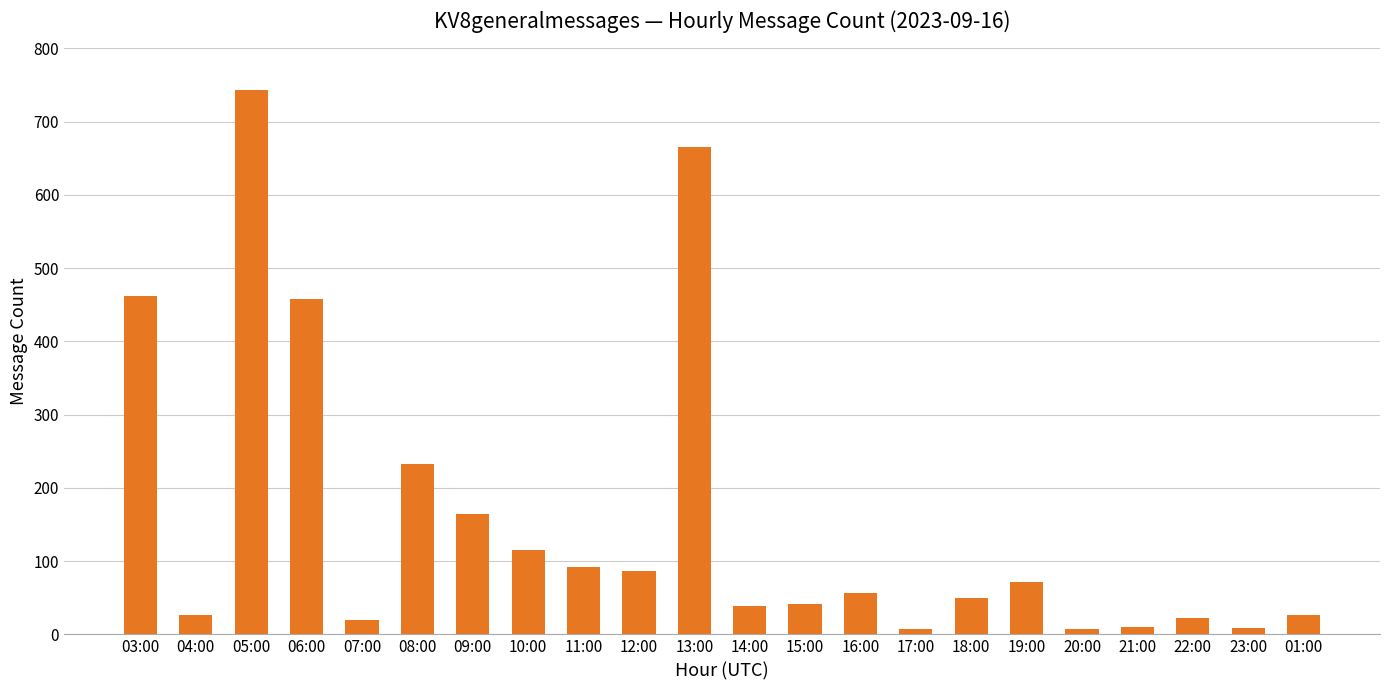

What is the ratio of the value at 10:00 to the value at 11:00?

1.2